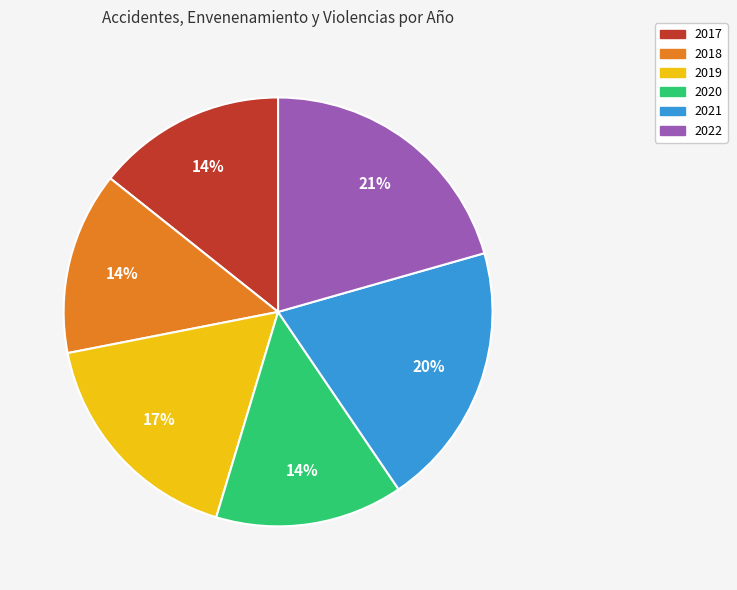

What is the largest slice in the pie chart?

2022